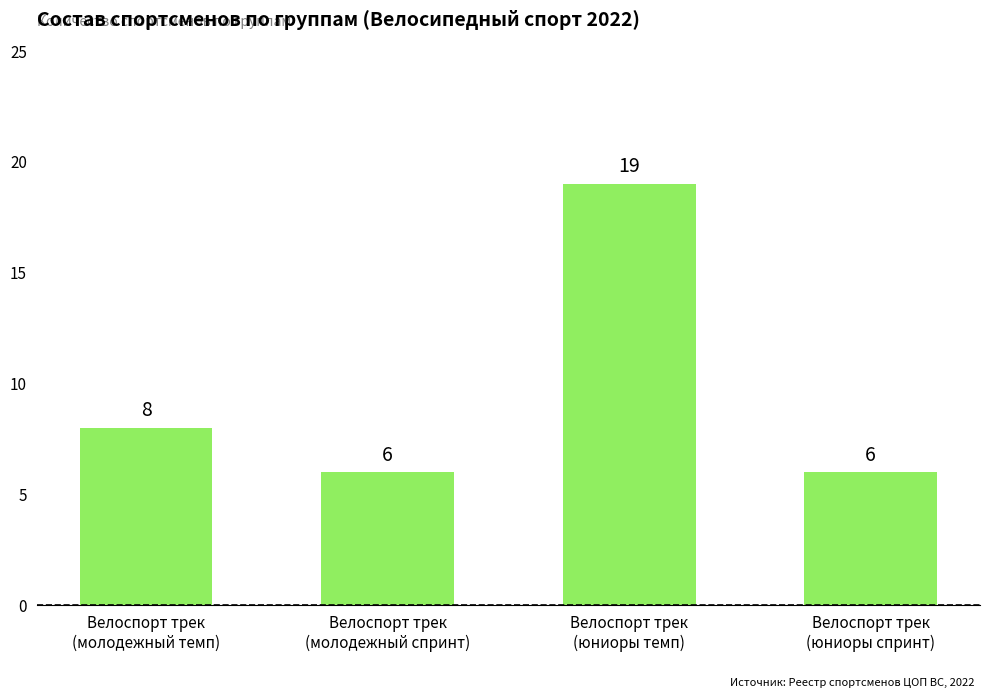

At which category does the chart reach its peak across all series?

Велоспорт трек
(юниоры темп)